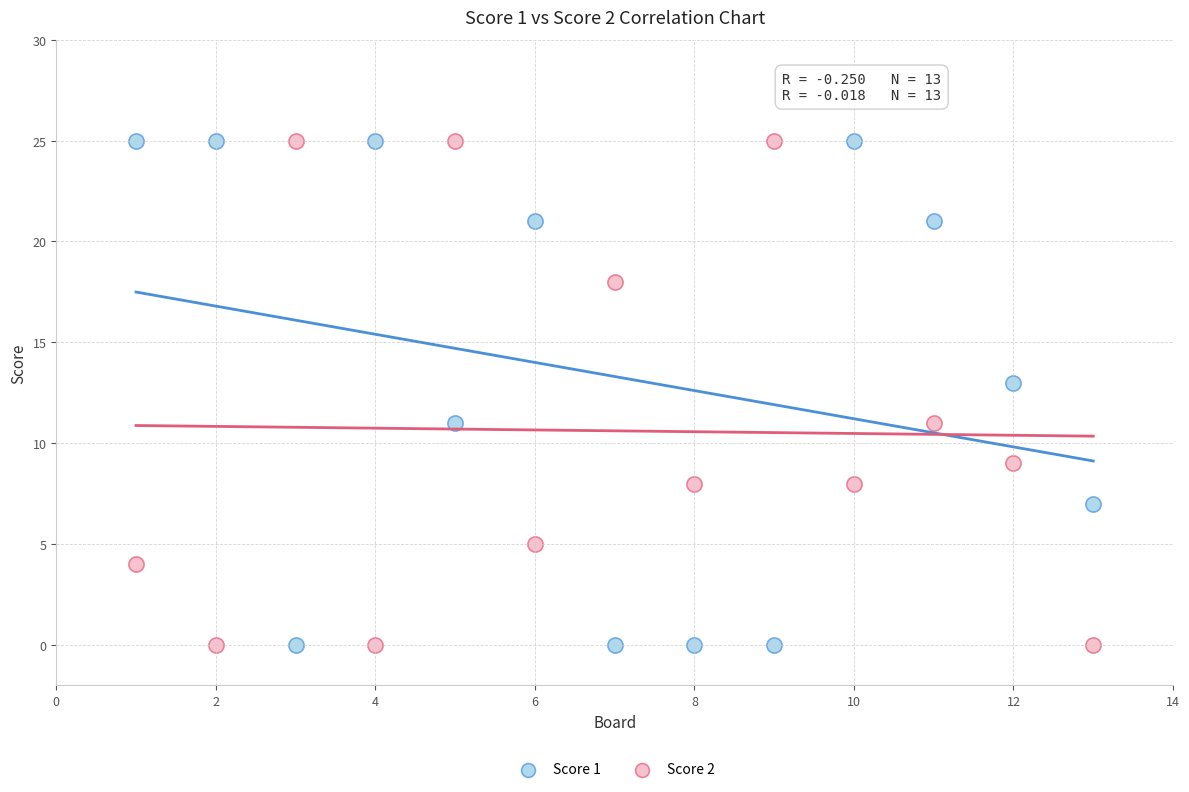

What is the X range (max minus min) for the scatter plot?

12